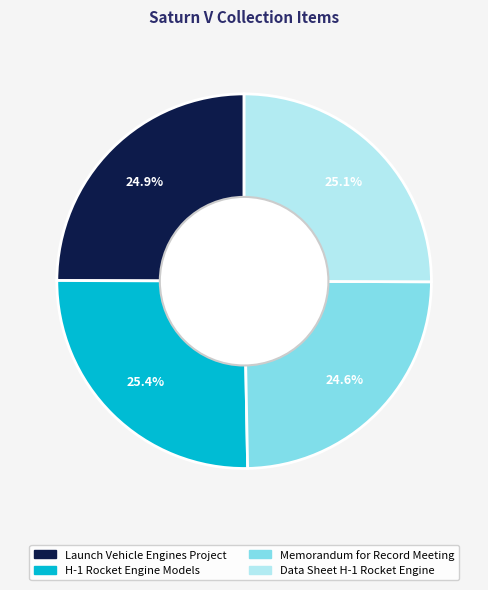

Is it true that H-1 Rocket Engine Models is 25% of the pie?

True